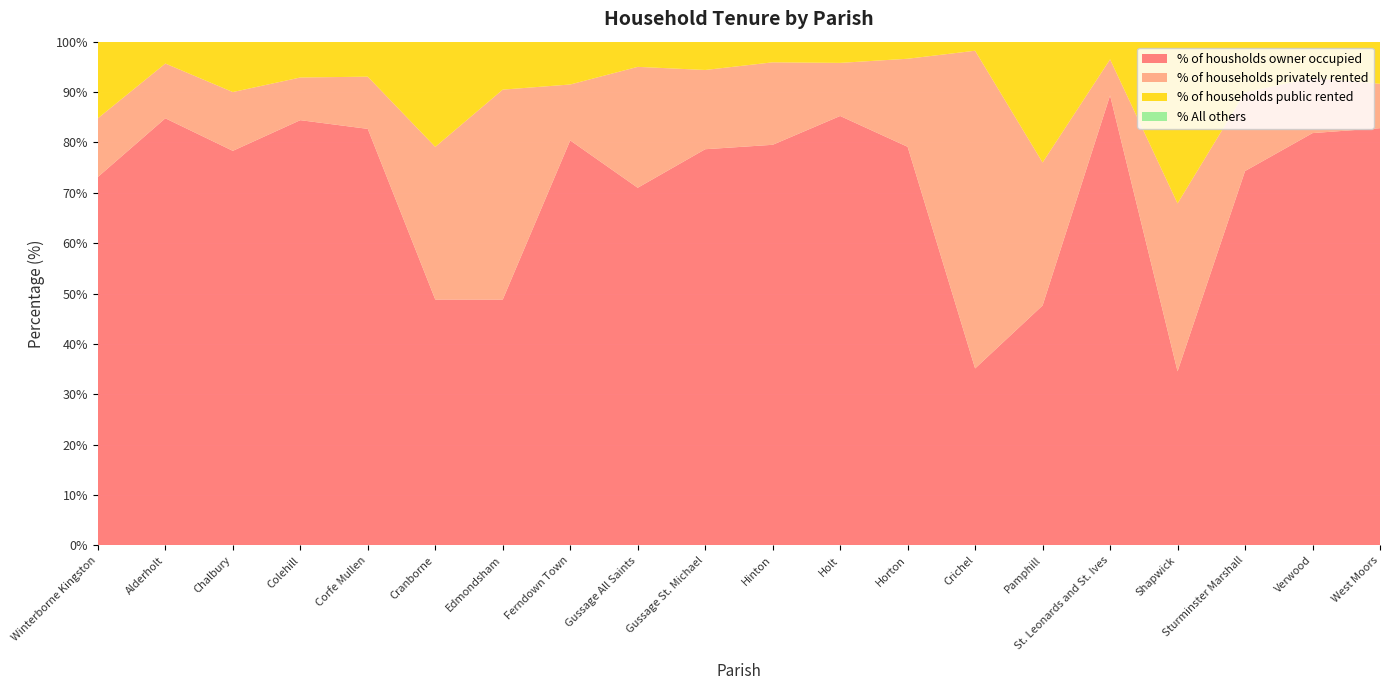

Reading left to right, transcribe all the data shown in this chart.

% of housholds owner occupied: Winterborne Kingston=73.1	Alderholt=84.8	Chalbury=78.3	Colehill=84.4	Corfe Mullen=82.7	Cranborne=48.8	Edmondsham=48.8	Ferndown Town=80.4	Gussage All Saints=71.0	Gussage St. Michael=78.7	Hinton=79.5	Holt=85.2	Horton=79.1	Crichel=35.1	Pamphill=47.6	St. Leonards and St. Ives=89.3	Shapwick=34.6	Sturminster Marshall=74.3	Verwood=81.8	West Moors=82.8
% of households privately rented: Winterborne Kingston=11.7	Alderholt=10.9	Chalbury=11.7	Colehill=8.5	Corfe Mullen=10.4	Cranborne=30.3	Edmondsham=41.7	Ferndown Town=11.1	Gussage All Saints=24.0	Gussage St. Michael=15.7	Hinton=16.4	Holt=10.5	Horton=17.5	Crichel=63.1	Pamphill=28.4	St. Leonards and St. Ives=7.2	Shapwick=33.3	Sturminster Marshall=15.6	Verwood=10.9	West Moors=8.8
% of households public rented: Winterborne Kingston=15.2	Alderholt=4.3	Chalbury=10.0	Colehill=7.1	Corfe Mullen=7.0	Cranborne=20.9	Edmondsham=9.5	Ferndown Town=8.5	Gussage All Saints=5.0	Gussage St. Michael=5.6	Hinton=4.1	Holt=4.2	Horton=3.4	Crichel=1.8	Pamphill=24.0	St. Leonards and St. Ives=3.5	Shapwick=32.1	Sturminster Marshall=10.1	Verwood=7.2	West Moors=8.4
% All others: Winterborne Kingston=0.0	Alderholt=0.0	Chalbury=0.0	Colehill=0.0	Corfe Mullen=0.0	Cranborne=0.0	Edmondsham=0.0	Ferndown Town=0.0	Gussage All Saints=0.0	Gussage St. Michael=0.0	Hinton=0.0	Holt=0.0	Horton=0.0	Crichel=0.0	Pamphill=0.0	St. Leonards and St. Ives=0.0	Shapwick=0.0	Sturminster Marshall=0.0	Verwood=0.0	West Moors=0.0